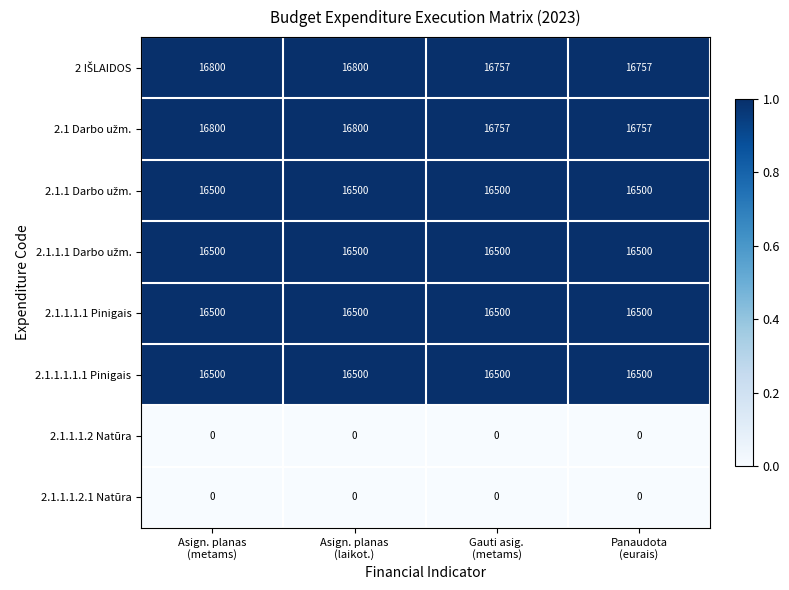

At how many categories does at least one series exceed 0?

4